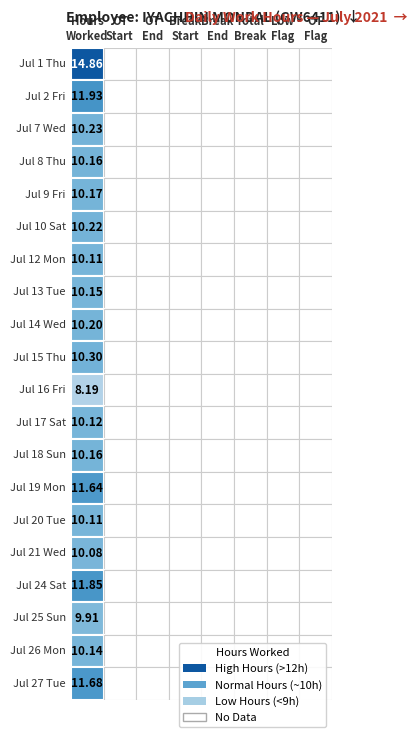

At which label does the data first exceed 10?

hours